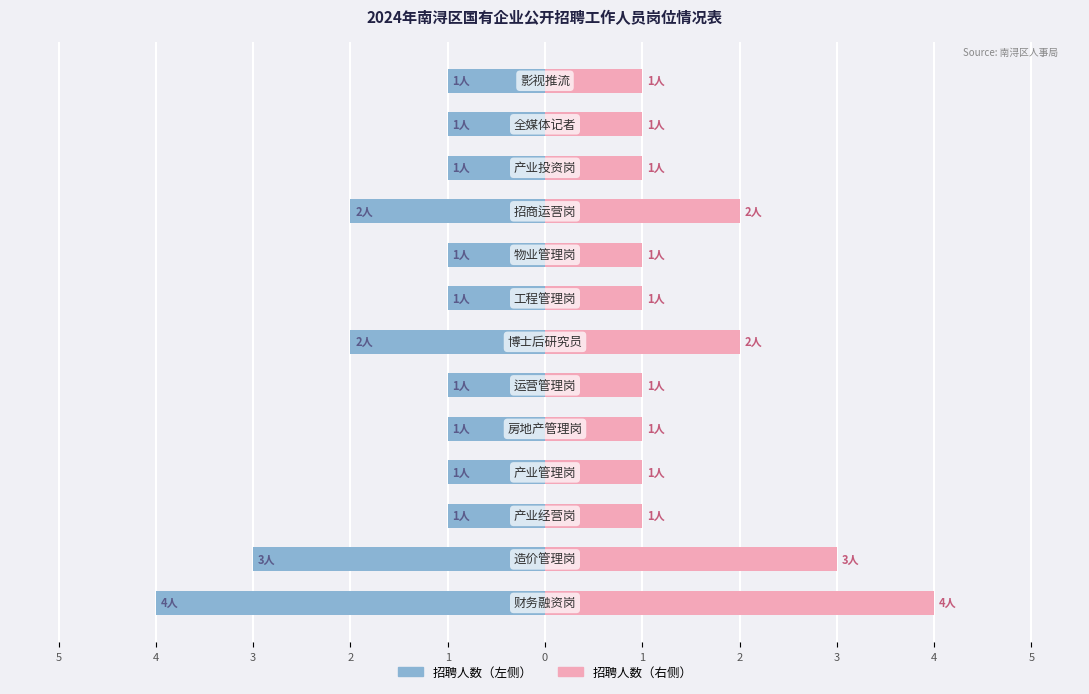

Reading left to right, extract all data points from this chart.

招聘人数（左）: -4	-3	-1	-1	-1	-1	-2	-1	-1	-2	-1	-1	-1
招聘人数（右）: 4	3	1	1	1	1	2	1	1	2	1	1	1